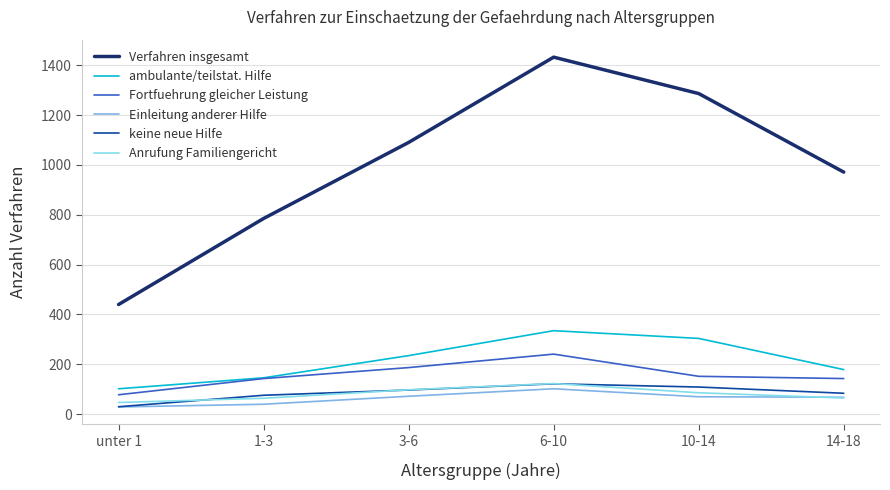

What is the total value across all series at unter 1?

726